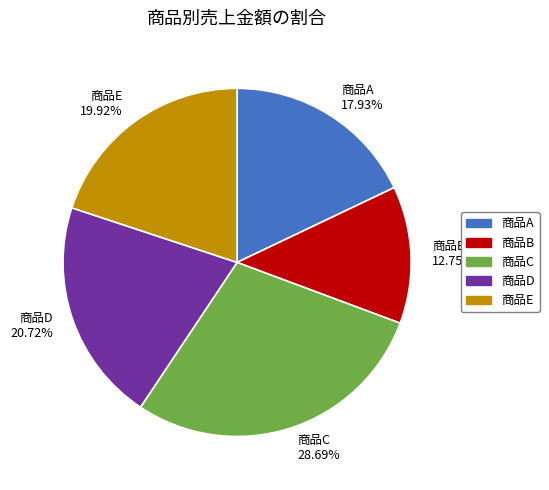

Combined, do 商品A and 商品D account for over 50%?

No